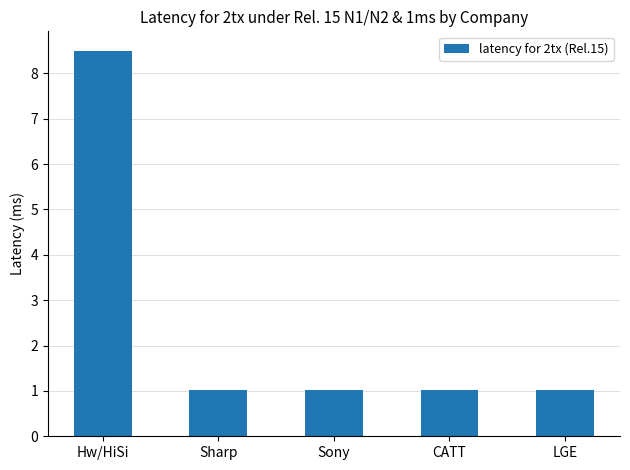

Reading left to right, list all the values displayed in this chart.

8.5	1.0	1.0	1.0	1.0